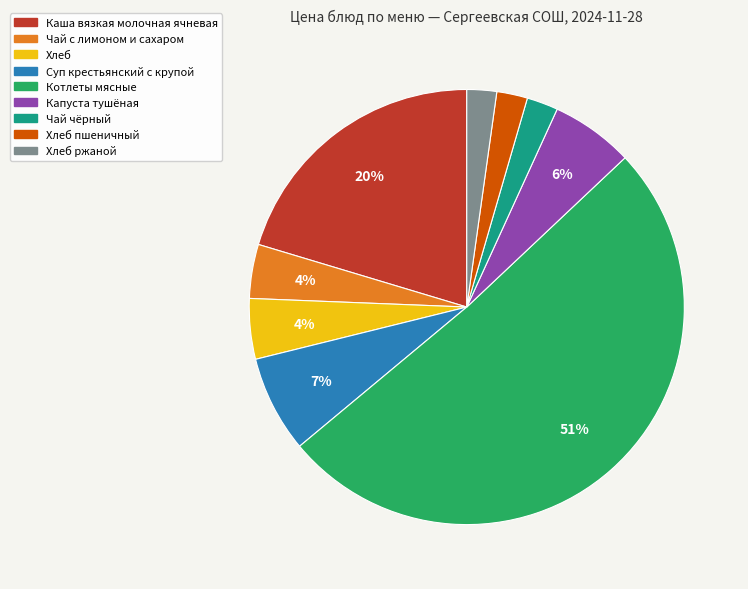

Is the sum of Чай с лимоном и сахаром and Каша вязкая молочная ячневая greater than half?

No